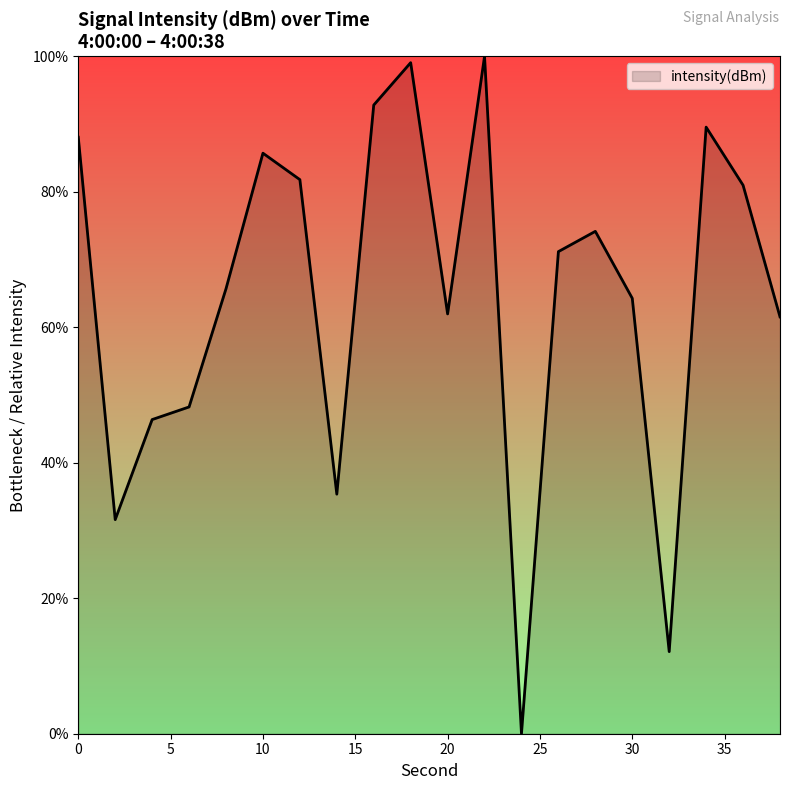

What is the average value?

64.5